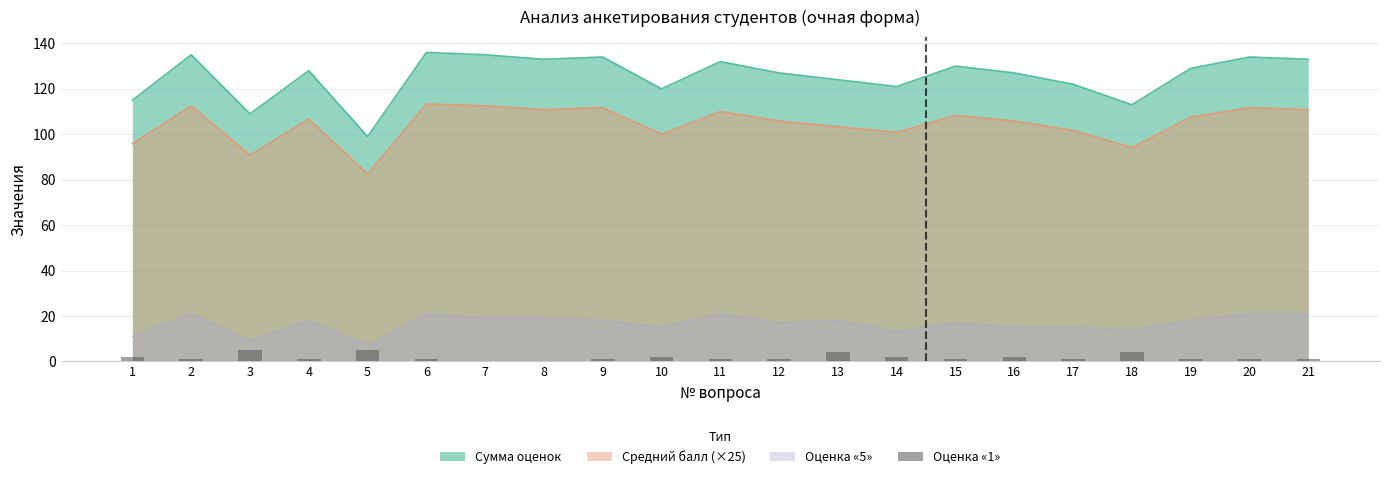

What is the value of the 9th bar from the left?

1